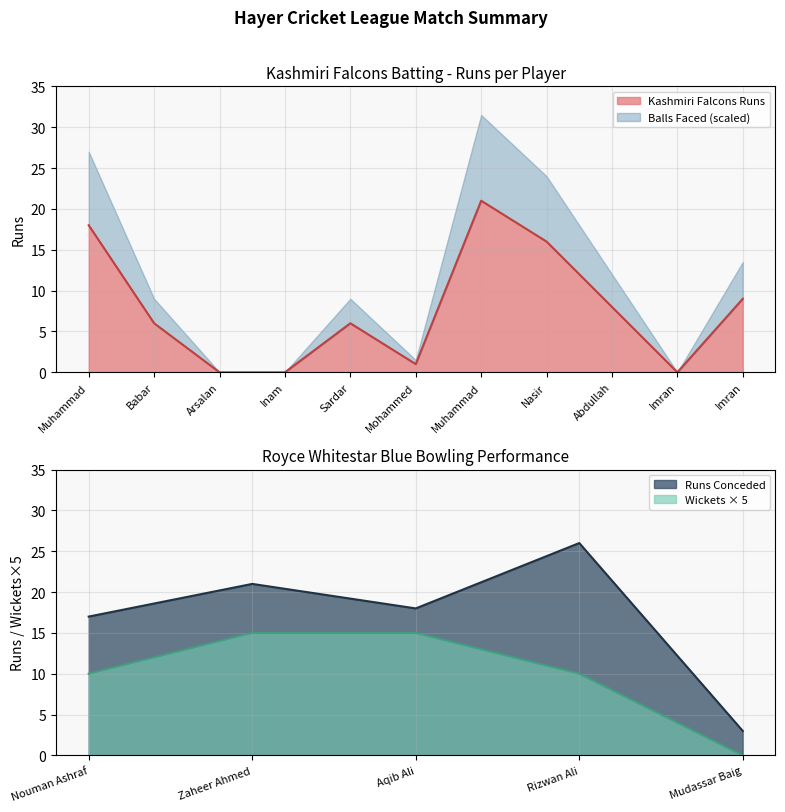

Which category has the highest value in the Runs Conceded series?

Rizwan Ali